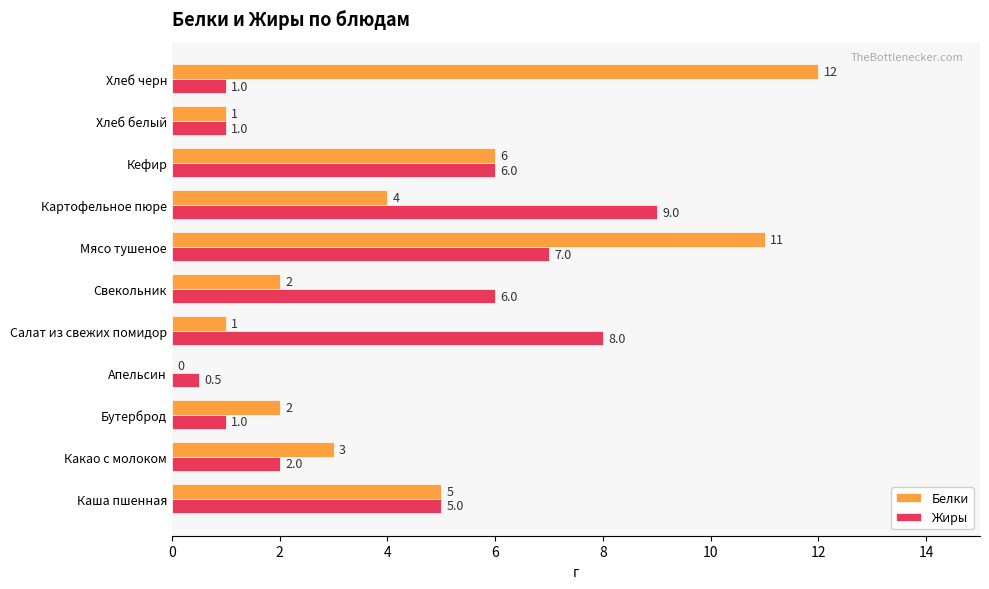

What is the average value of the Белки series?

4.3